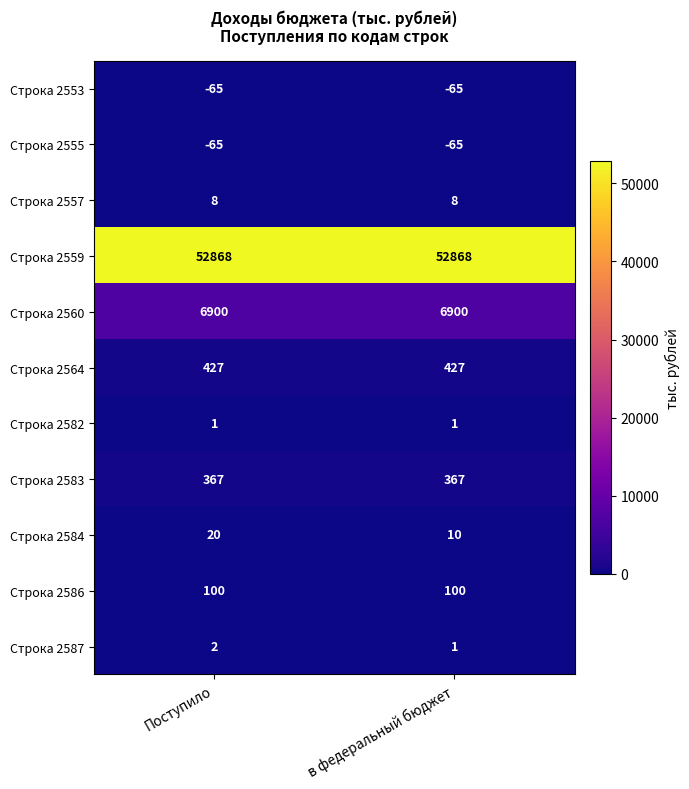

At which category is the sum across all series the highest?

Поступило